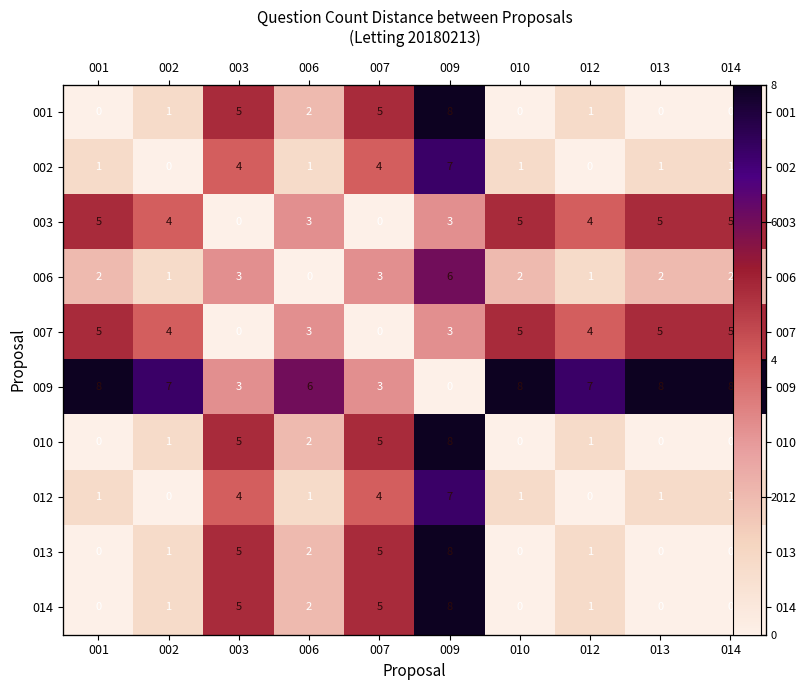

What is the difference between the 010 values at 002 and 003?

4